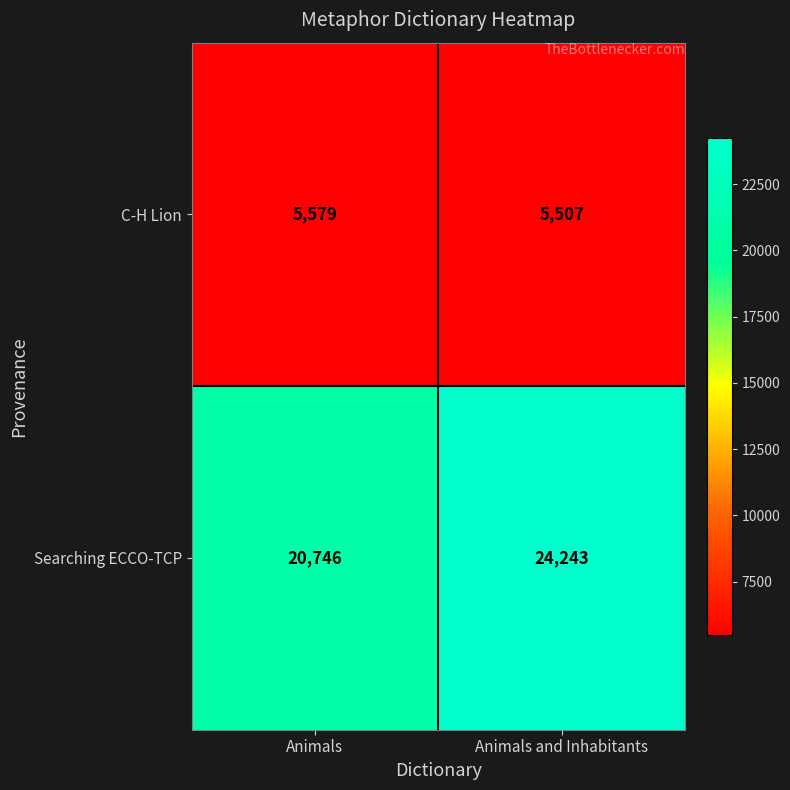

What is the sum of the Searching ECCO-TCP values at Animals and Inhabitants and Animals?

44989